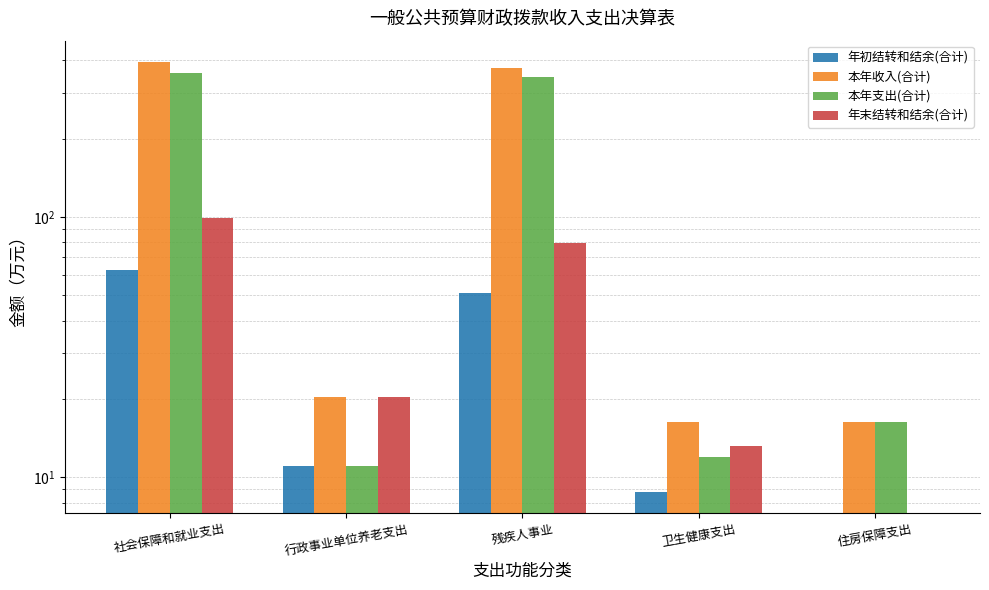

What is the sum of all 本年支出(合计) values?

741.2